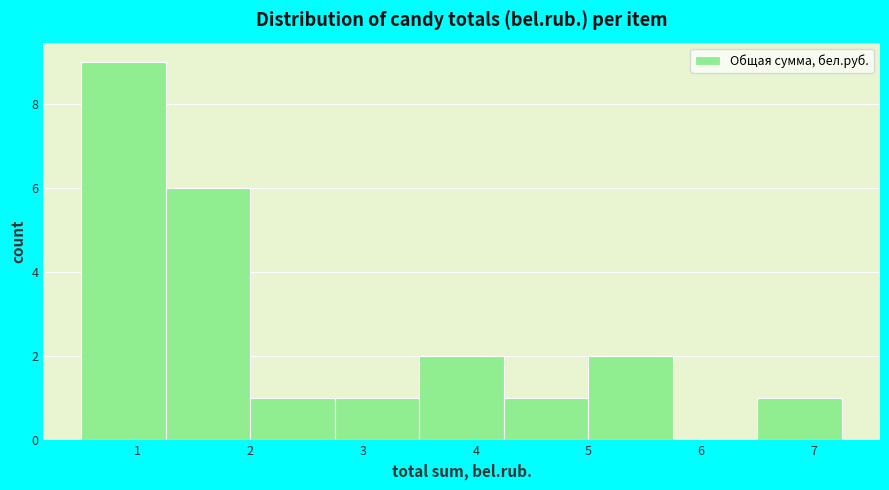

Which range on the x-axis has the tallest bar?

0.50 to 1.25